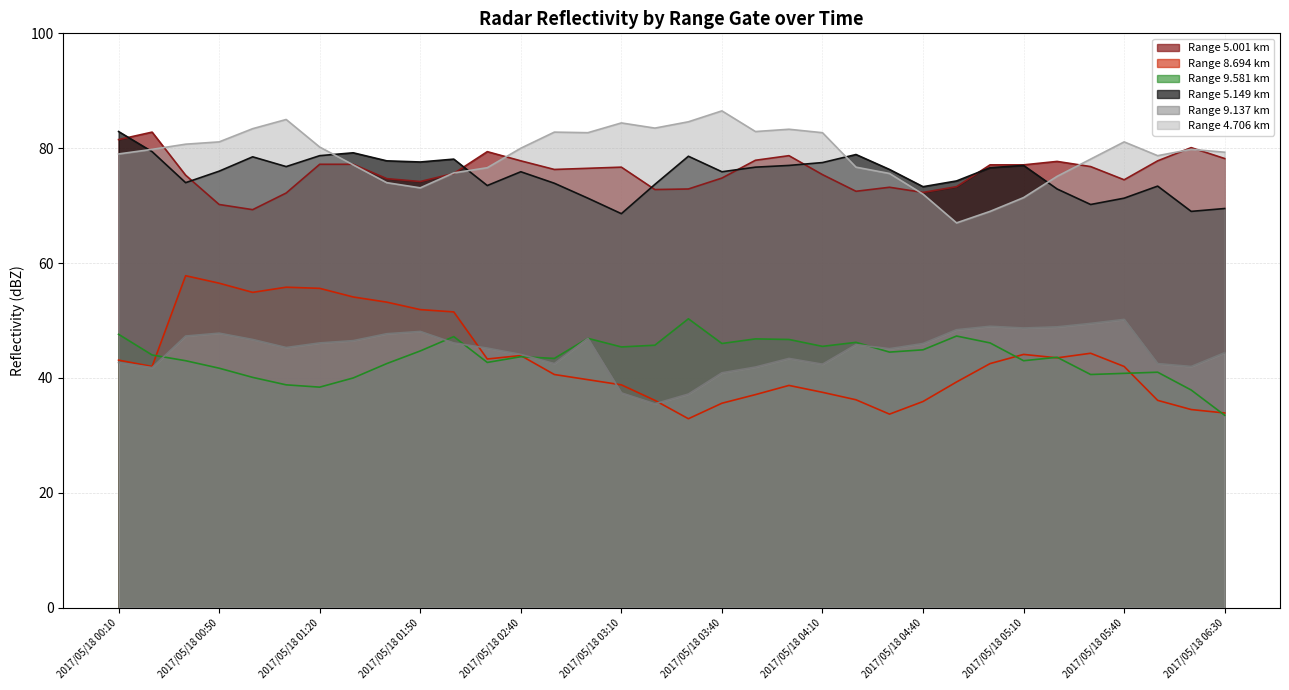

Where is the first local maximum for 9.581?

2017/05/18 02:00